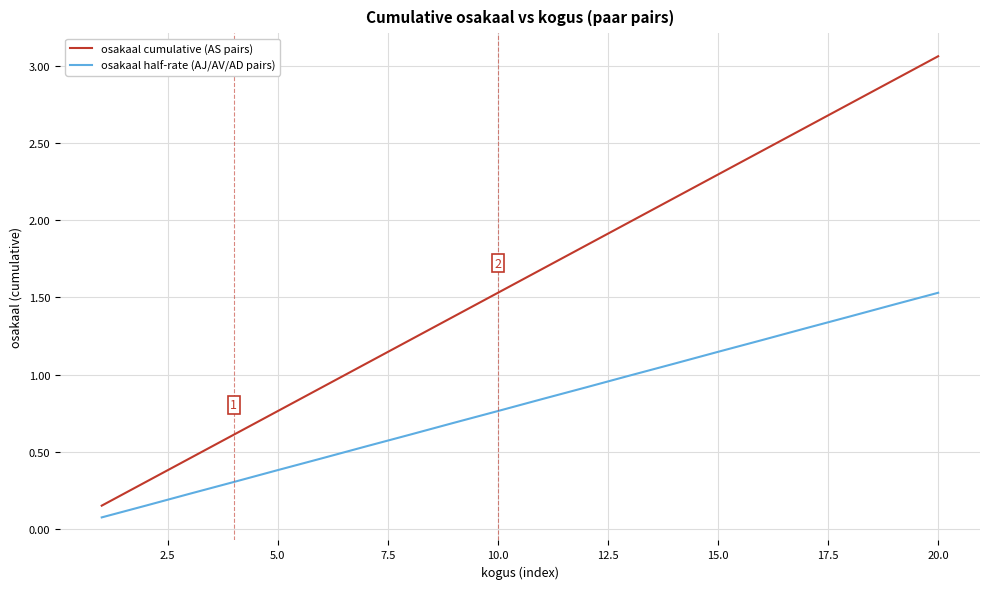

Count the number of categories in the chart.

20